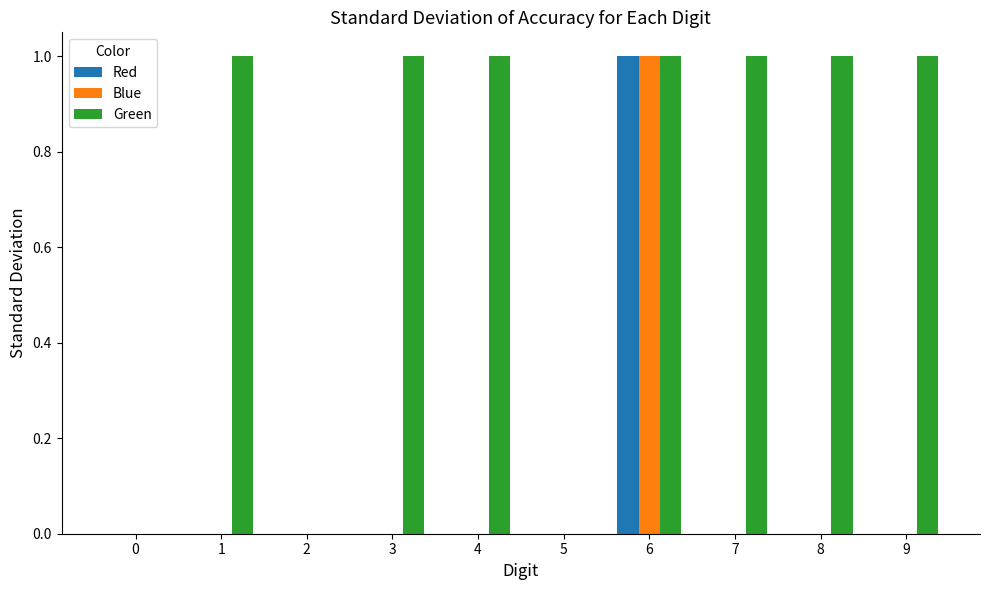

At which category is the sum across all series the highest?

6